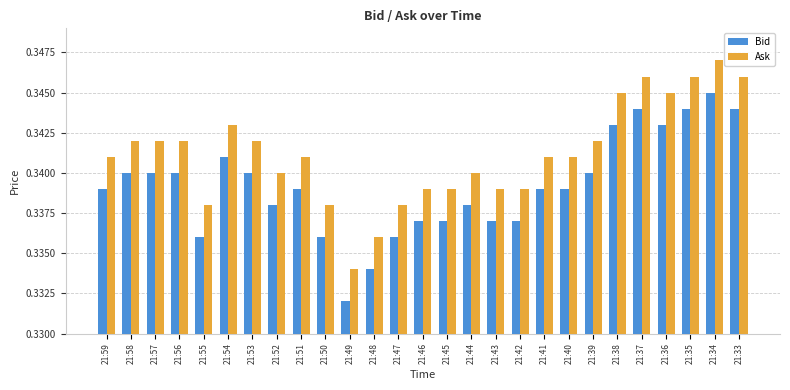

How many bars are there in total?

54